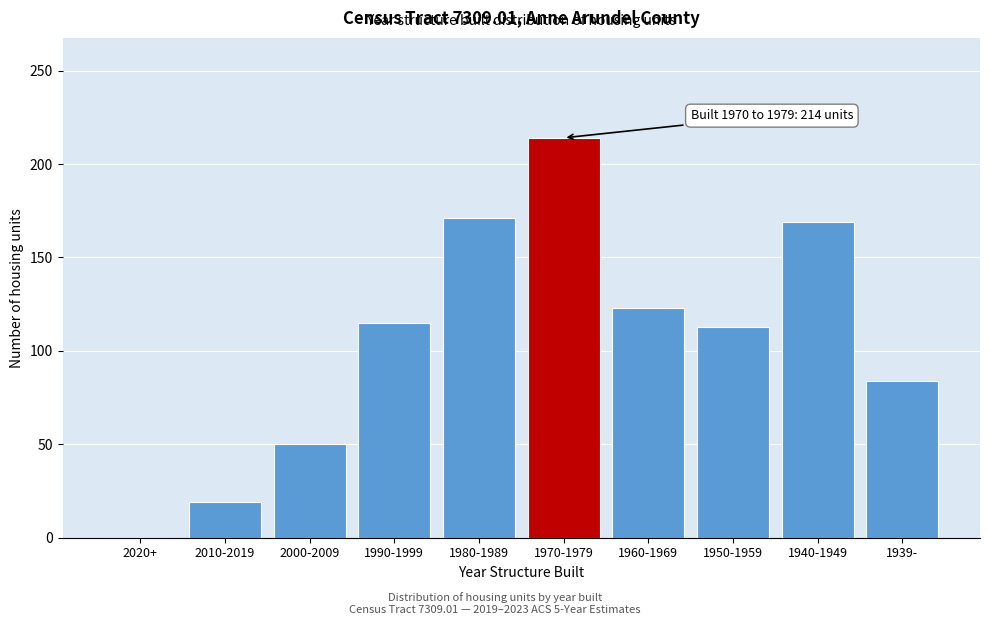

Reading left to right, what are all the values shown in this chart?

2020+=0	2010-2019=19	2000-2009=50	1990-1999=115	1980-1989=171	1970-1979=214	1960-1969=123	1950-1959=113	1940-1949=169	1939-=84